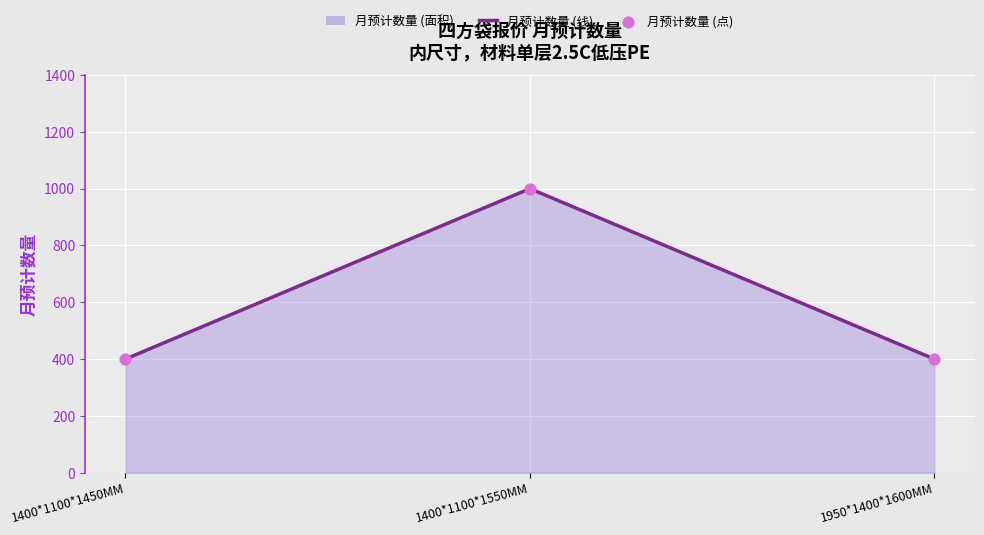

Is the value of 月预计数量 at 1950*1400*1600MM greater than the value of 月预计数量 (points) at 1400*1100*1550MM?

No